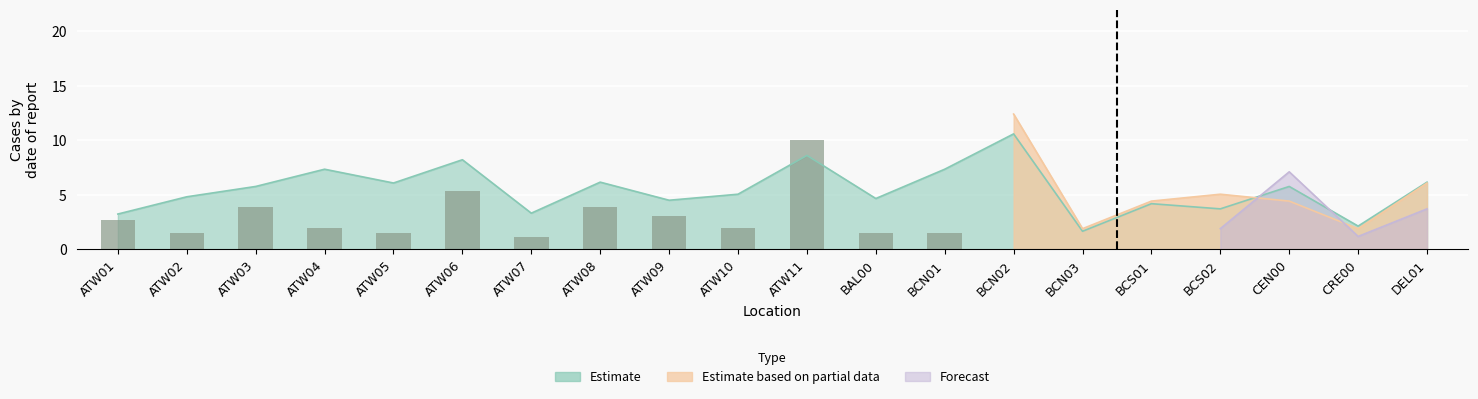

What is the smallest value displayed?

1.2